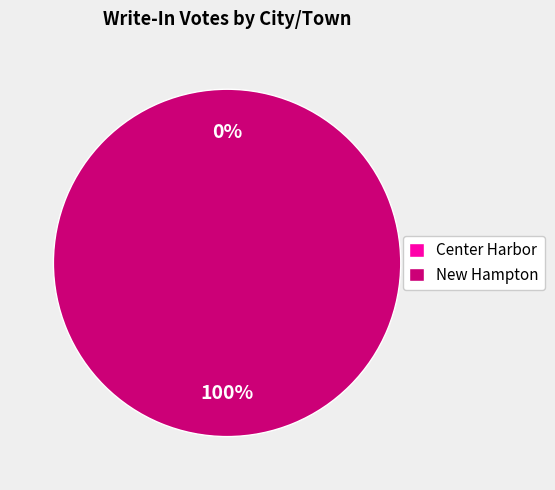

Do New Hampton and Center Harbor together represent more than half of the pie?

Yes